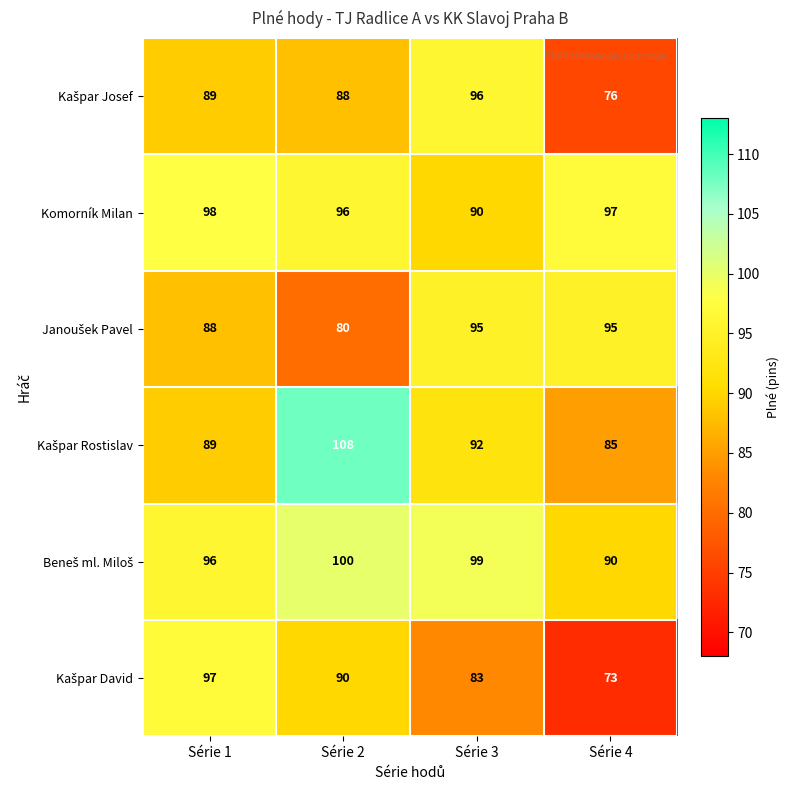

Which label corresponds to the largest value in the chart?

Série 2